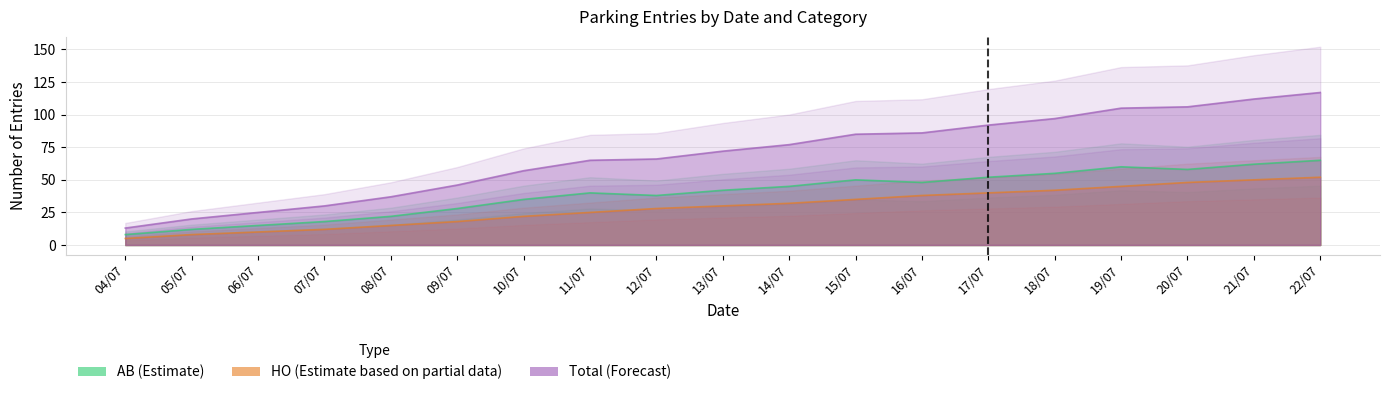

What are all the series names shown in the legend?

AB, HO, Total